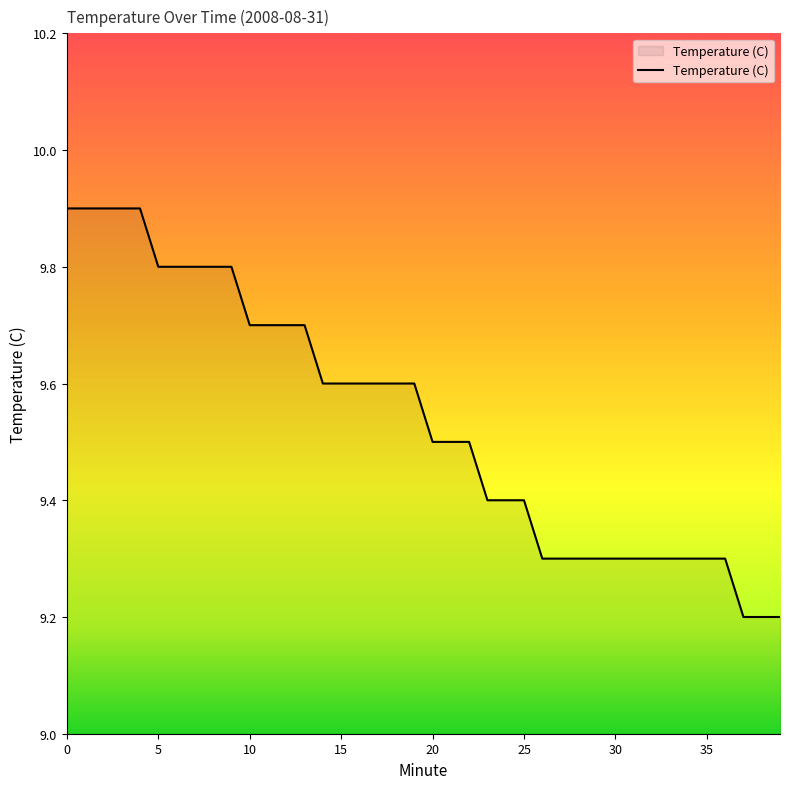

Does the chart display data point markers on the line(s)?

No